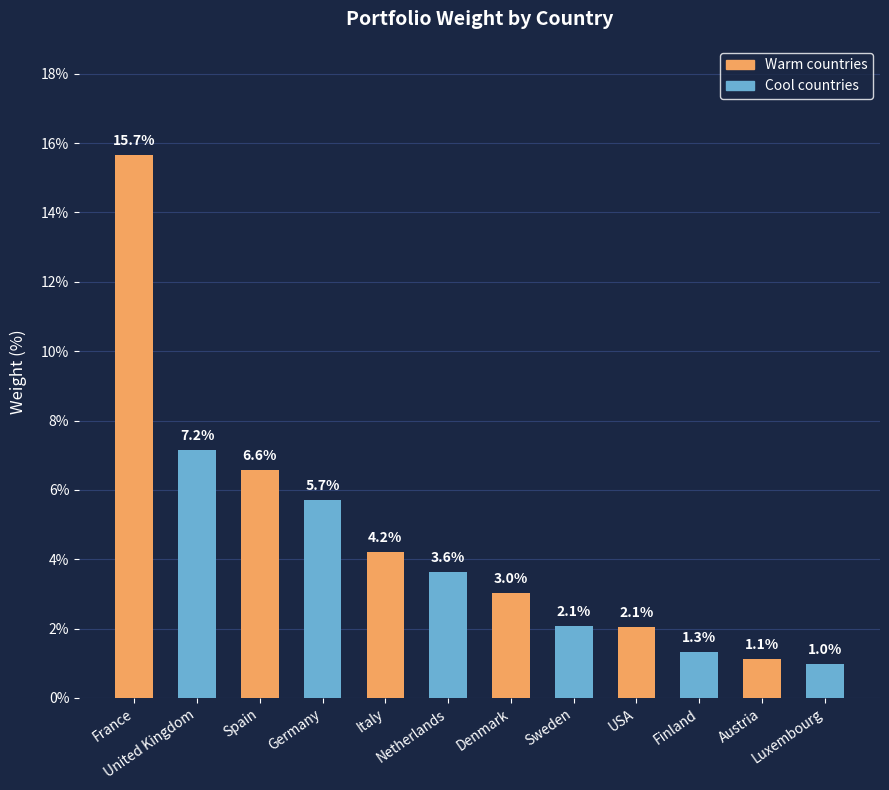

Which category has the highest value across all series?

France